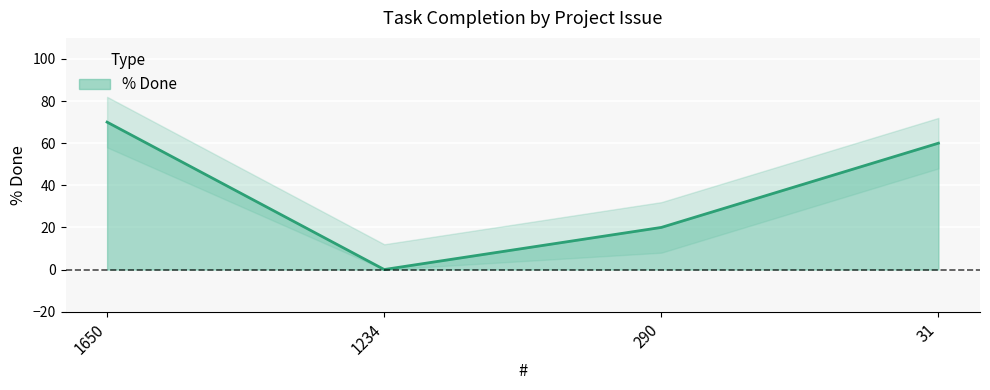

At which category does the chart reach its minimum across all series?

1234